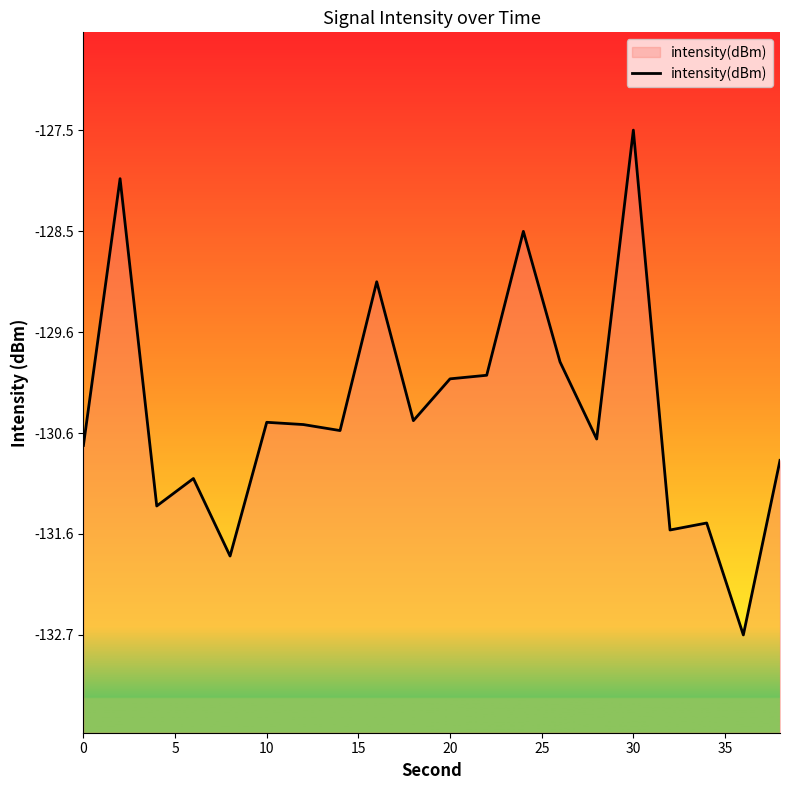

Count the number of categories in the chart.

20